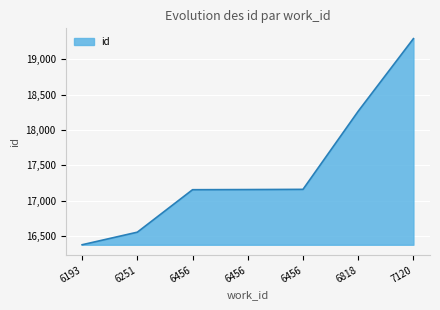

Approximately how many times larger is the value at 7120 compared to 6456?

1.1